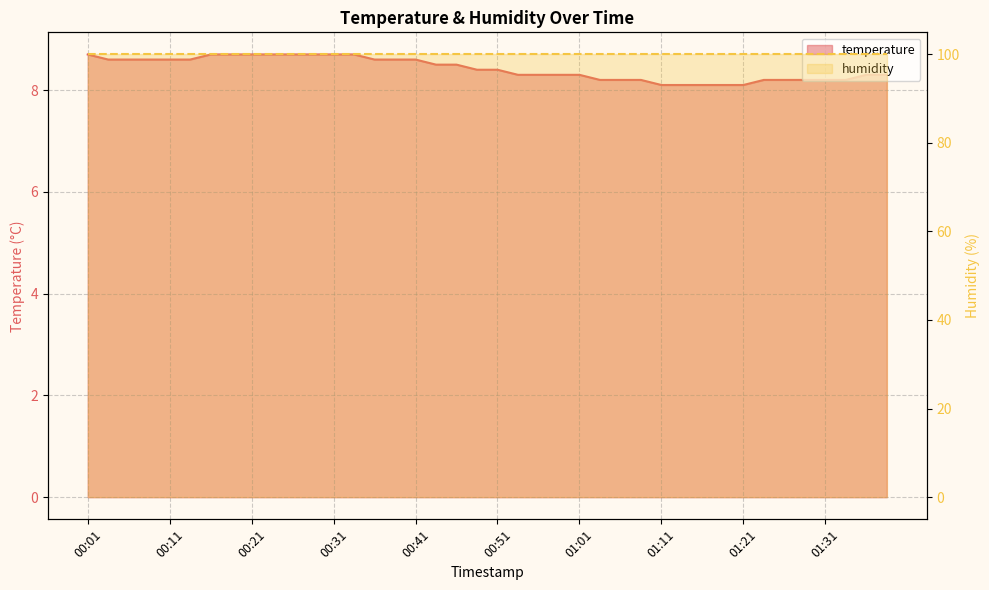

The value at 01:16 is 3.5. True or false?

False